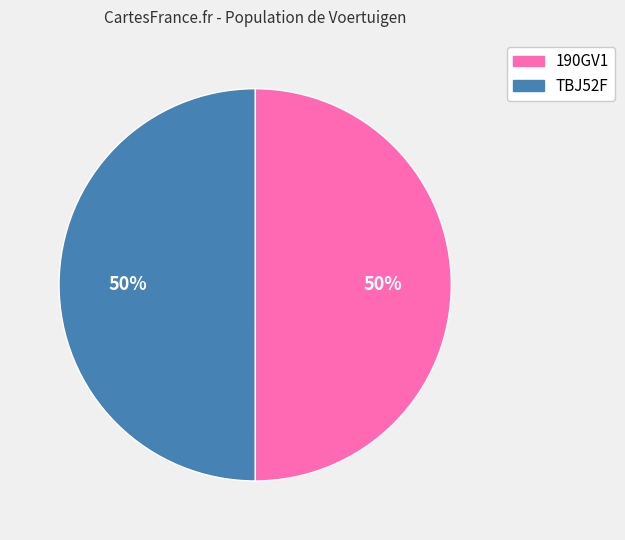

To the nearest percent, what portion does TBJ52F represent?

50%